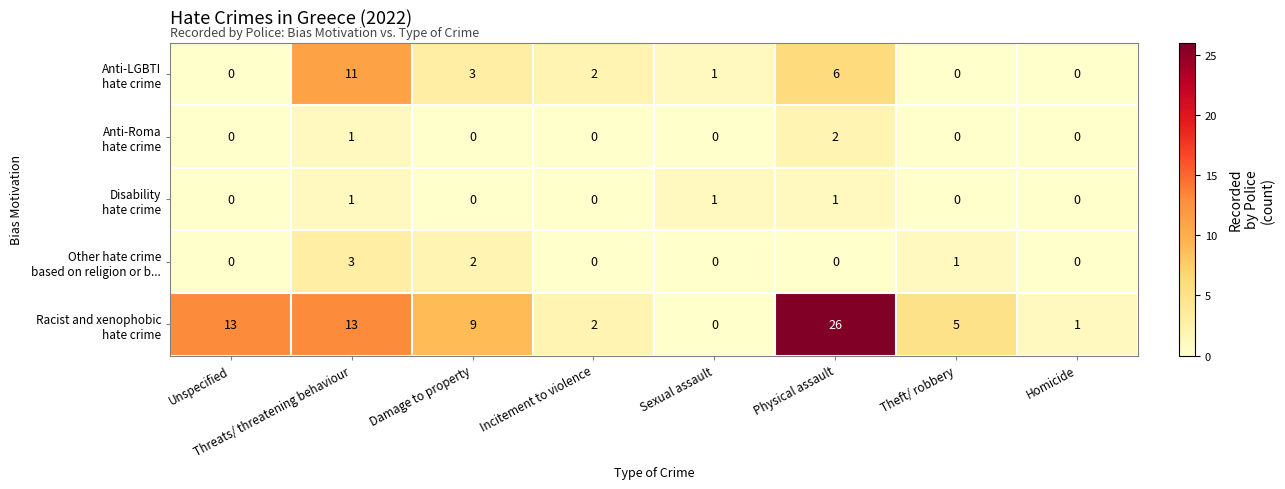

How many data points does each series have?

8